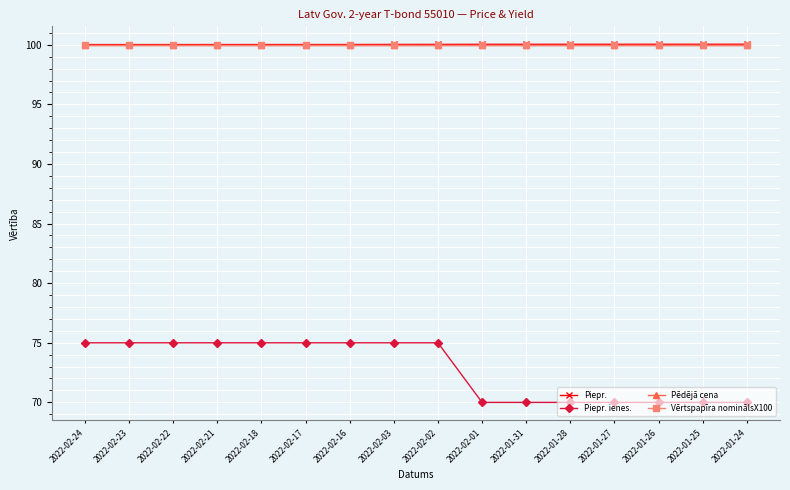

Does the chart have visible grid lines?

Yes